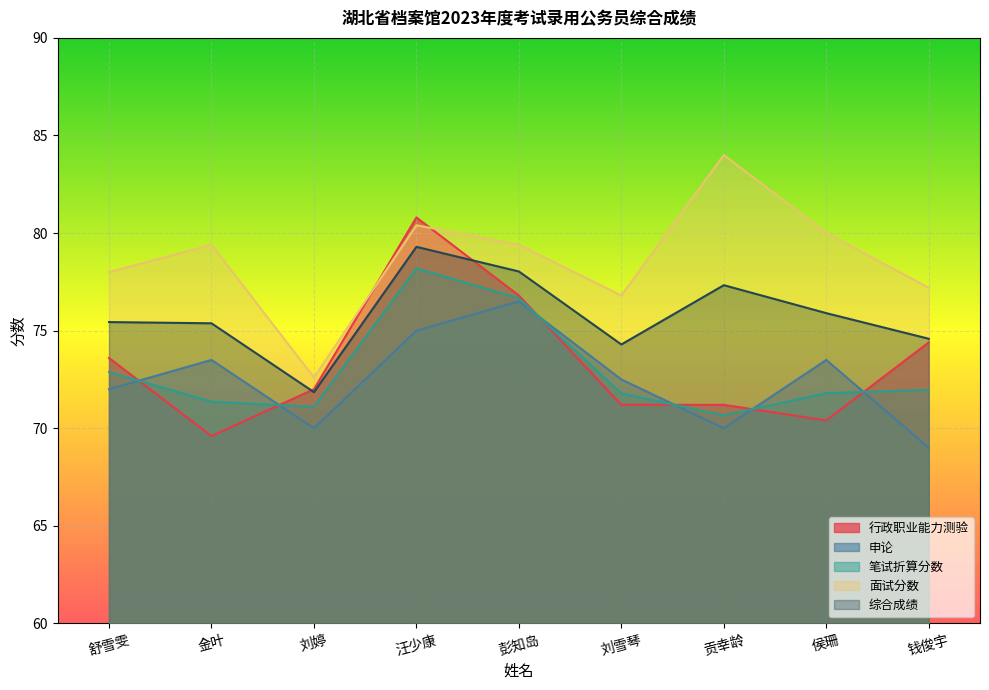

What is the difference between the second highest and minimum values in the 申论 series?

6.0